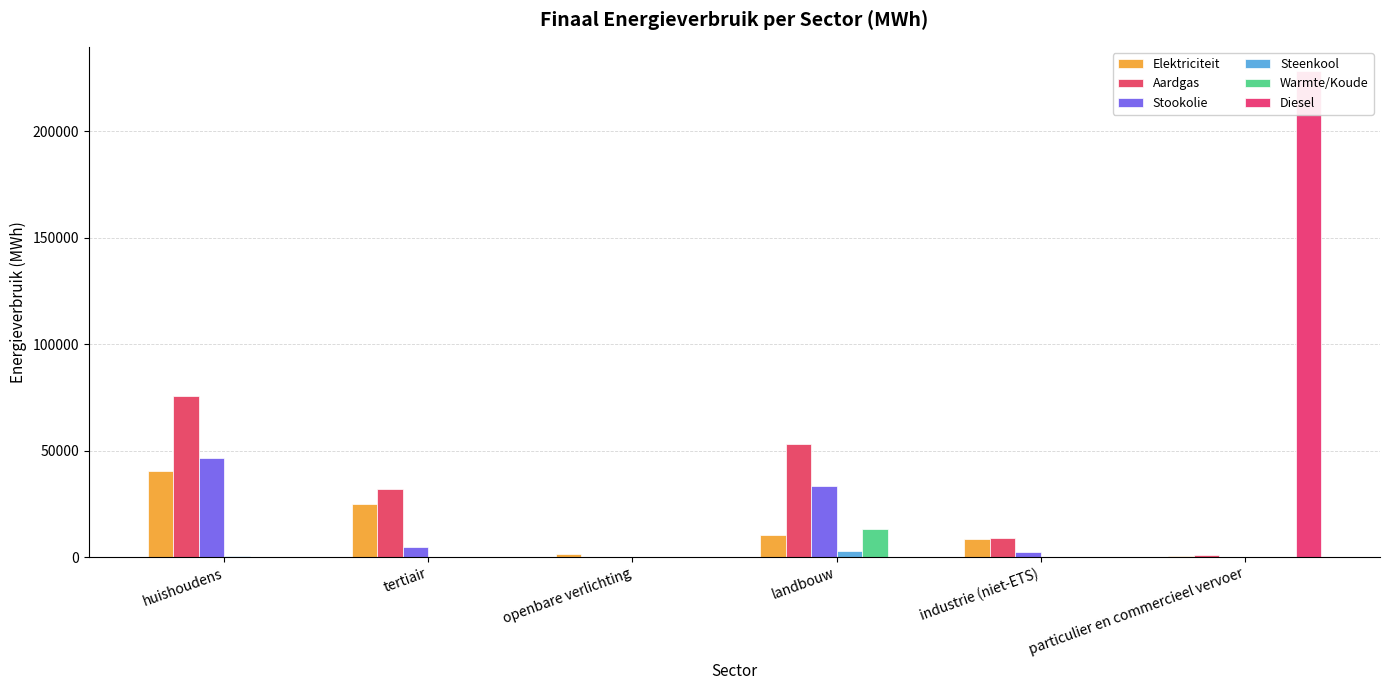

What is the difference between the Elektriciteit values at huishoudens and openbare verlichting?

39002.0